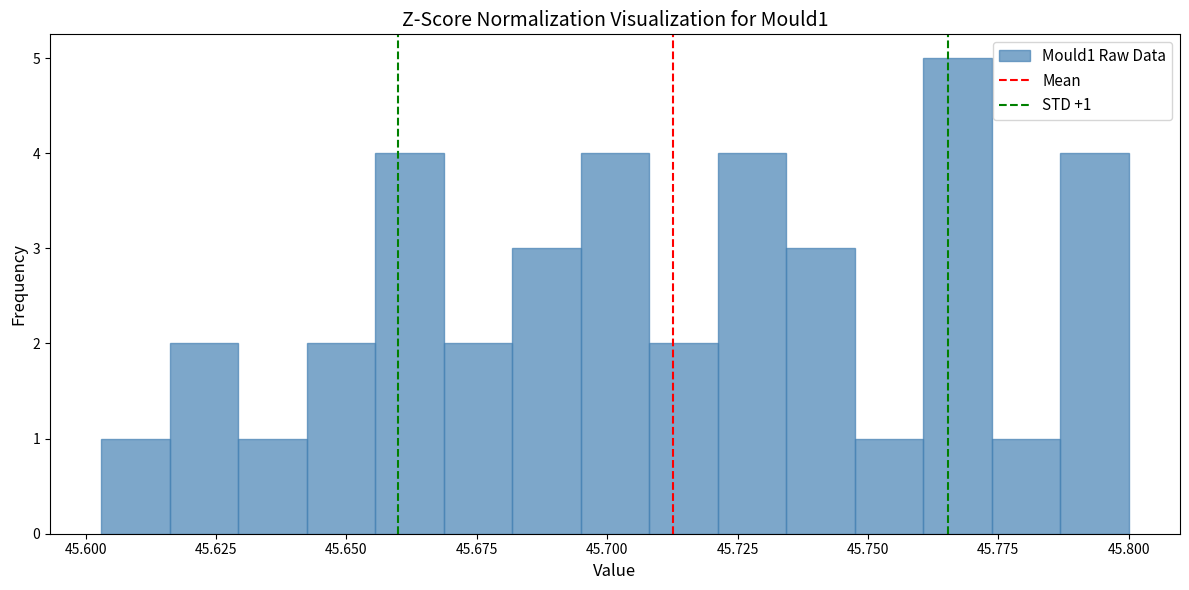

Around what value on the x-axis is the tallest bar? Give the approximate position of its centre, as read against the axis.

45.765